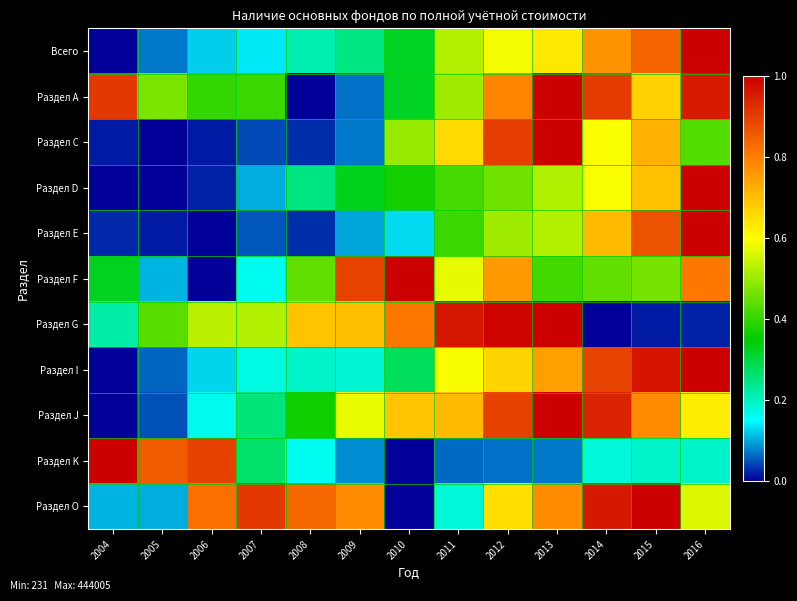

At 2004, list the series in order from smallest to largest.

Всего, Раздел D, Раздел I, Раздел J, Раздел С, Раздел Е, Раздел O, Раздел G, Раздел F, Раздел А, Раздел K